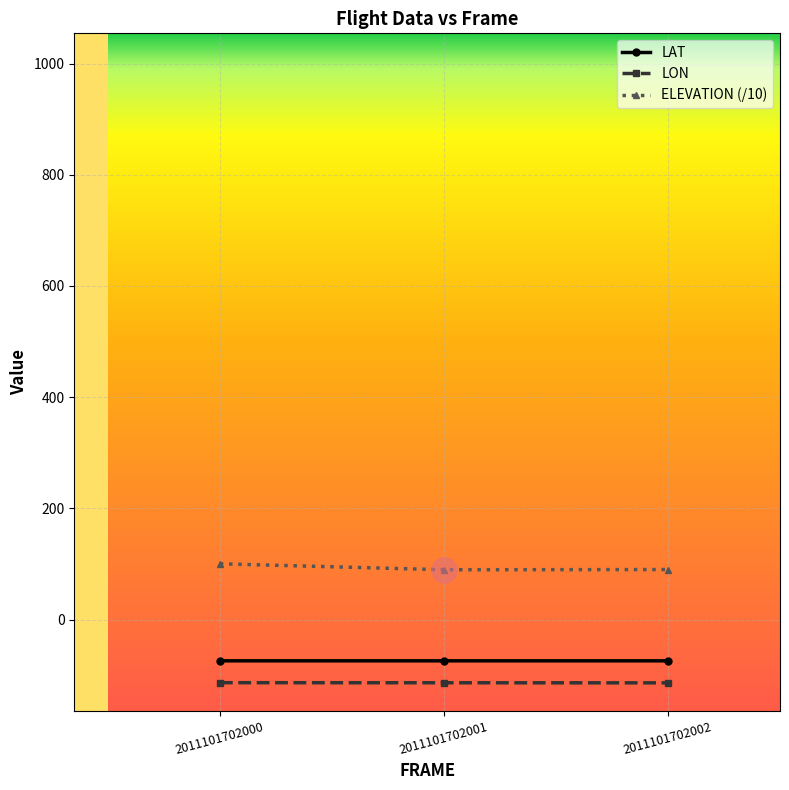

Which series has the largest total across all categories?

ELEVATION (/10)